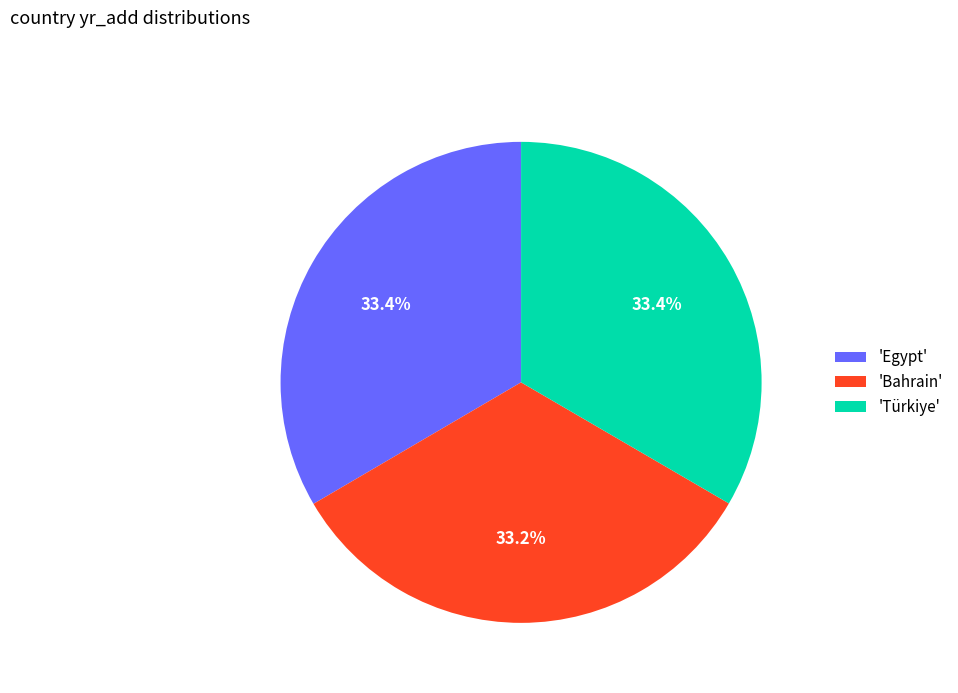

What is the total percentage of 'Egypt' and 'Türkiye'?

66.8%